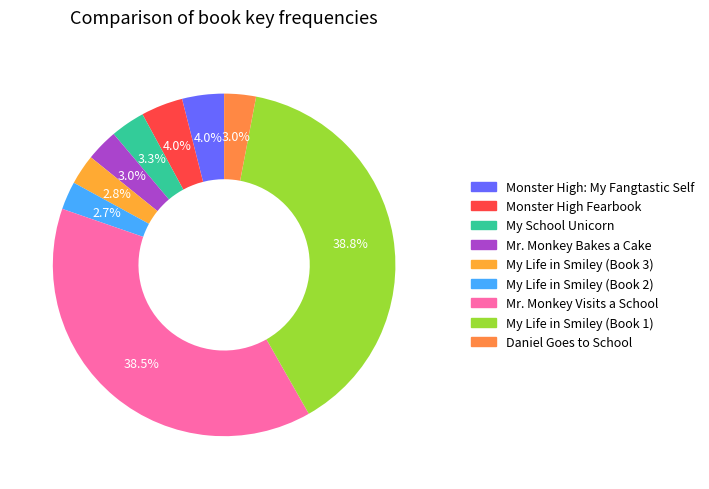

How many slices are in this pie chart?

9